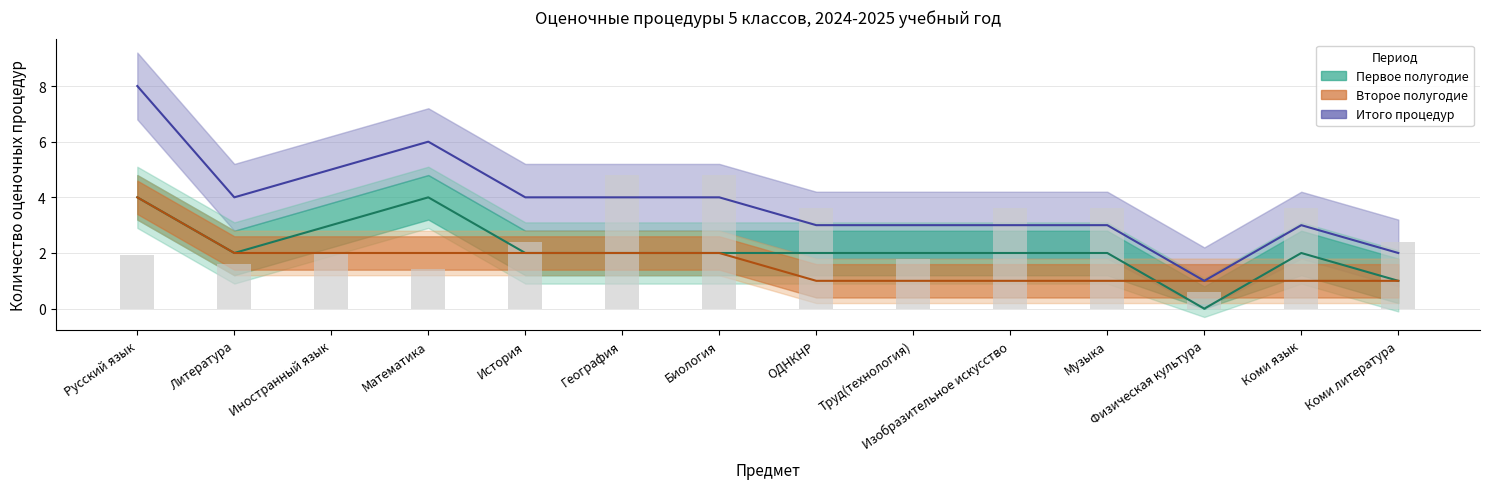

Reading left to right, what are all the values shown in this chart?

8	4	5	6	4	4	4	3	3	3	3	1	3	2